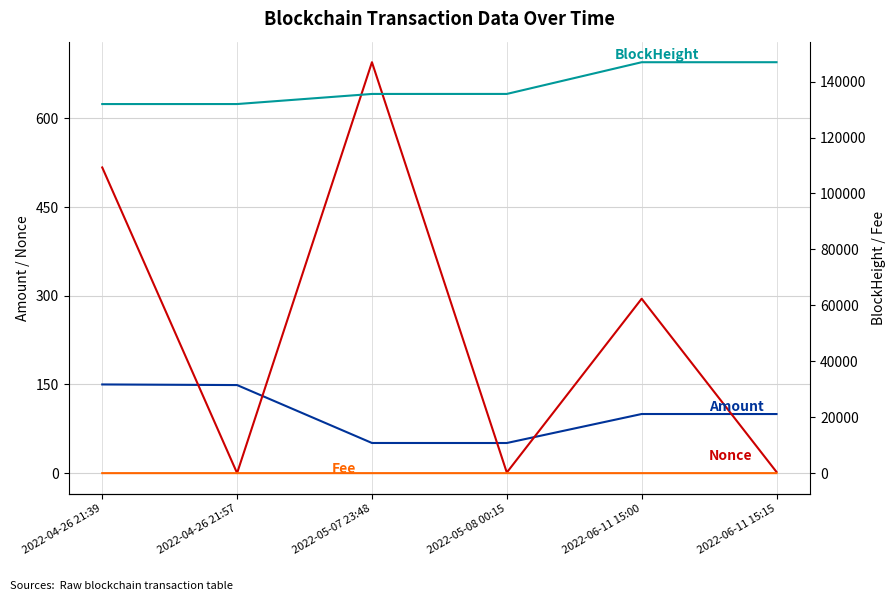

List the series in order of their peak value, highest first.

BlockHeight, Nonce, Amount, Fee